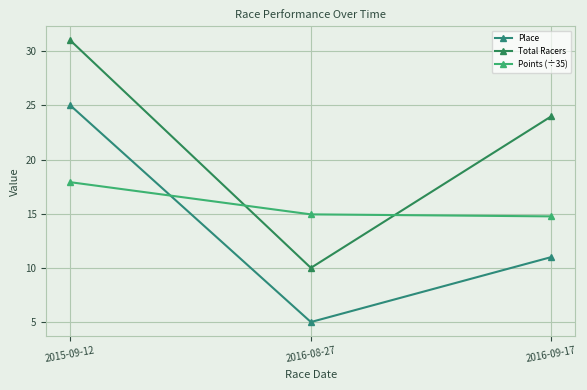

Reading left to right, transcribe all the data shown in this chart.

Place: 2015-09-12=25.0	2016-08-27=5.0	2016-09-17=11.0
Total Racers: 2015-09-12=31.0	2016-08-27=10.0	2016-09-17=24.0
Points (÷35): 2015-09-12=17.9	2016-08-27=14.9	2016-09-17=14.8